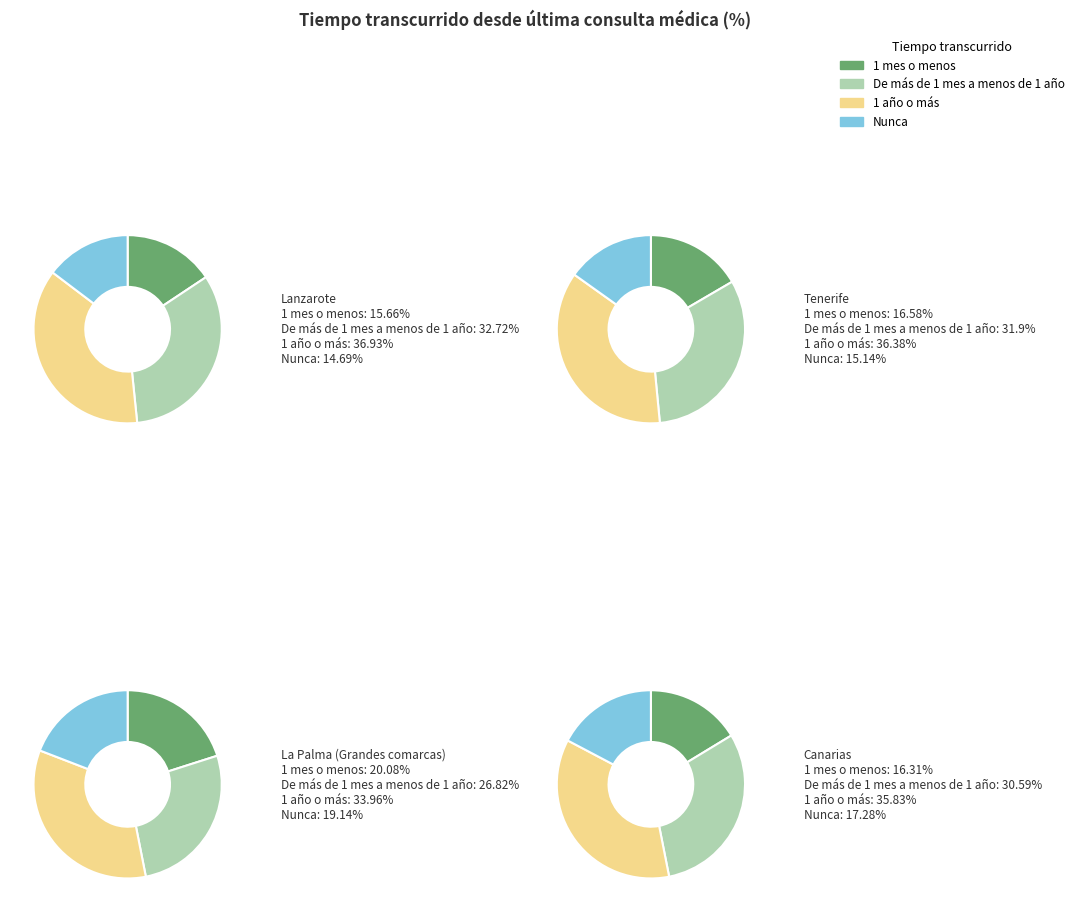

How many slices are in this pie chart?

4